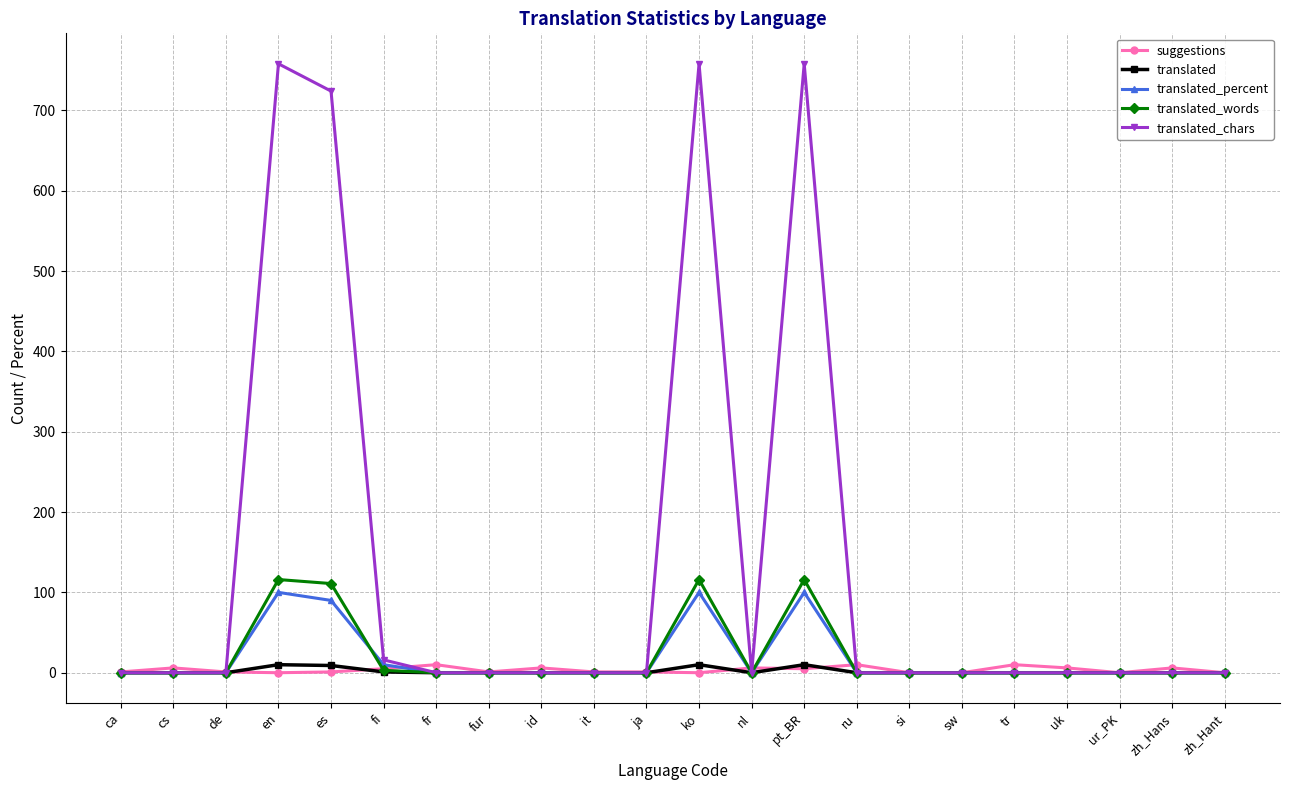

Between en and fr, which series saw the biggest shift?

translated_chars